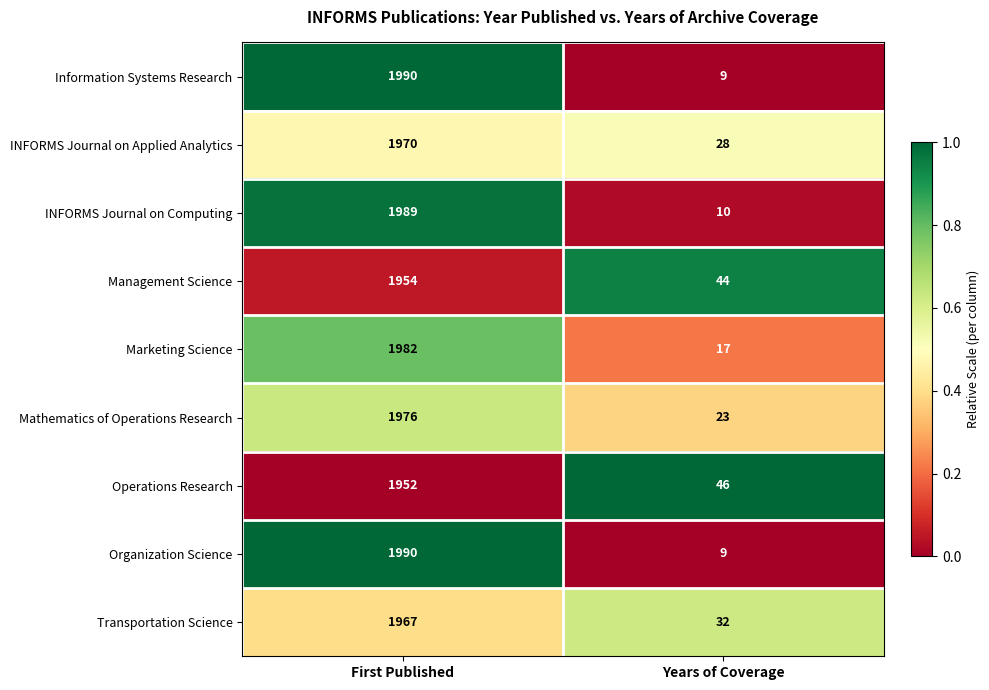

Is it true that Mathematics of Operations Research equals 23 at Years of Coverage?

True